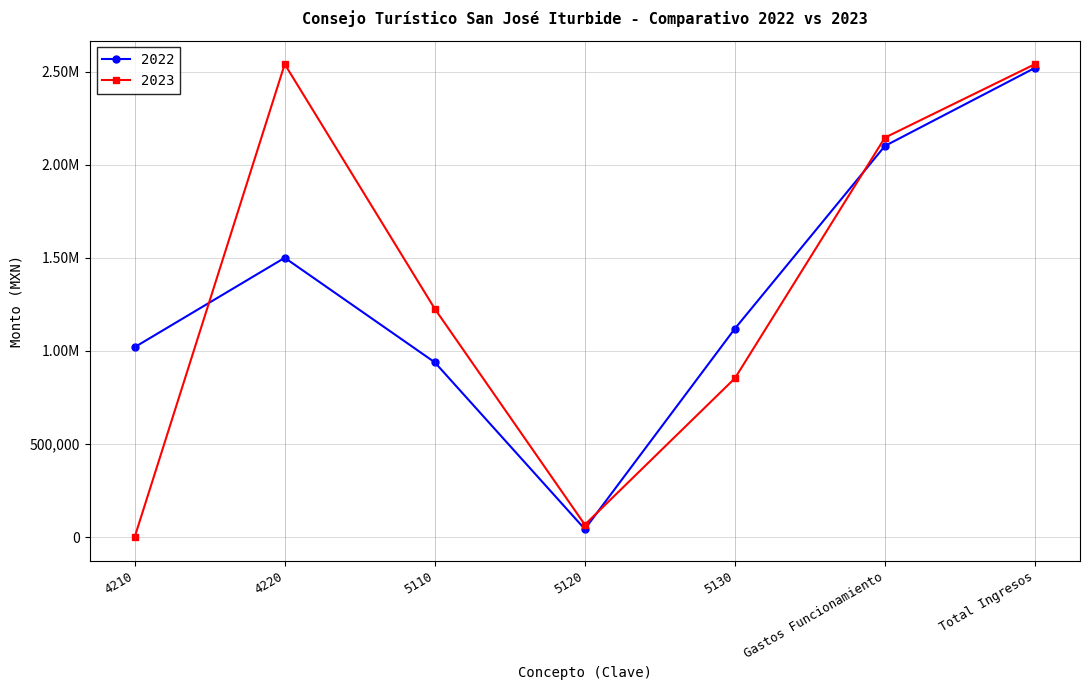

Does the chart have visible grid lines?

Yes